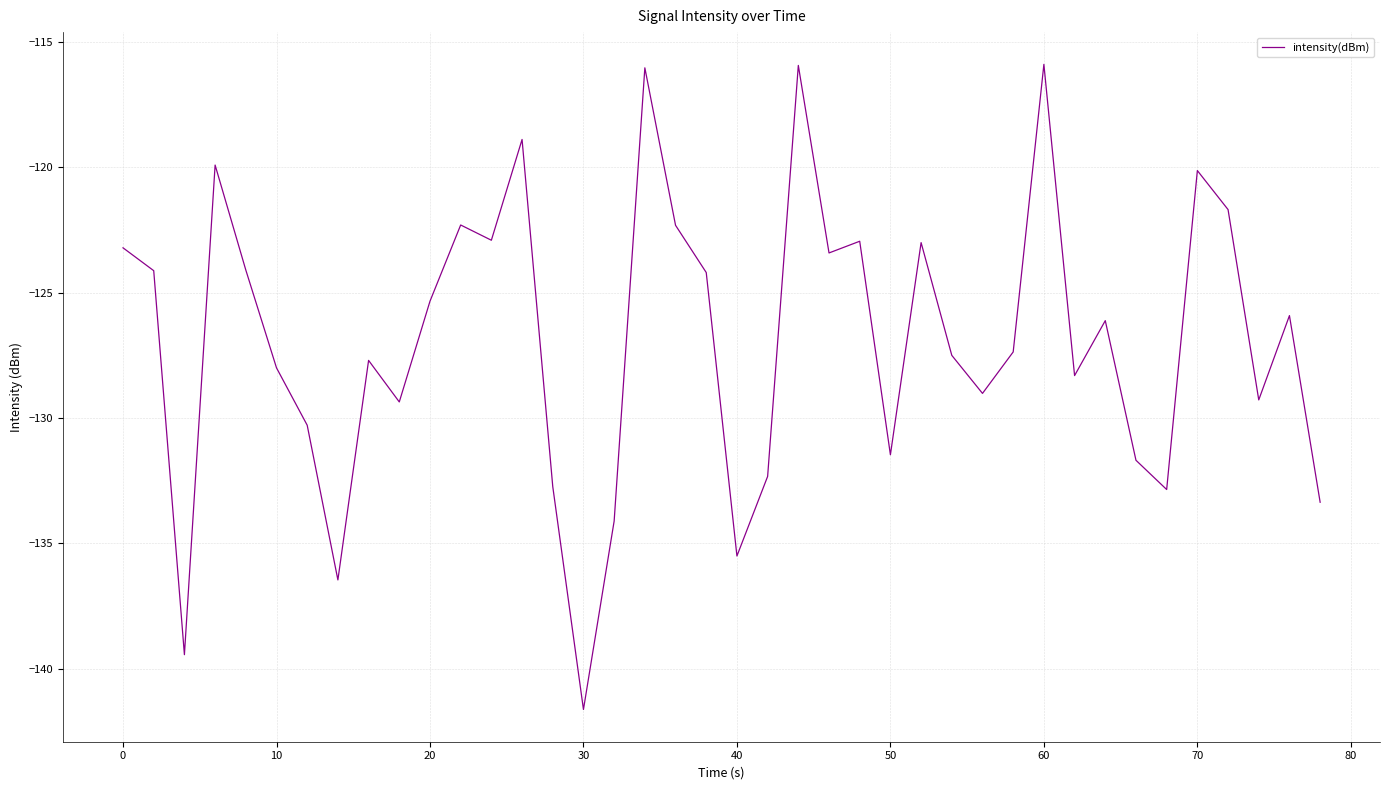

Is this an area chart (filled region under the line)?

No